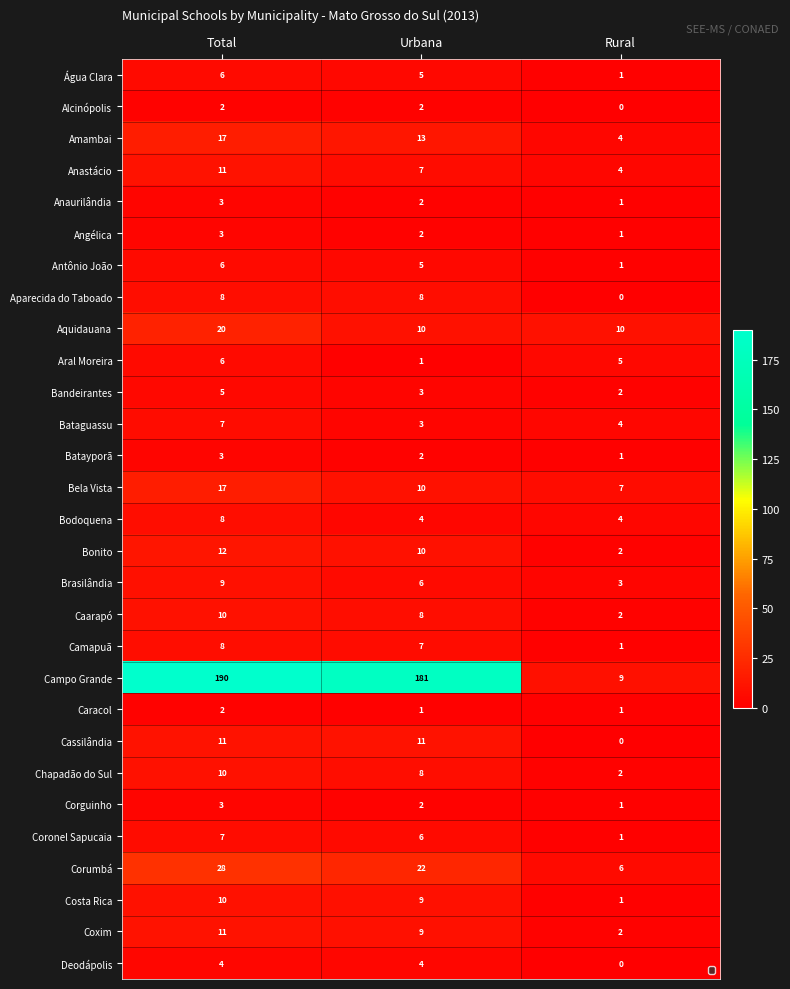

What is the greatest value displayed?

190